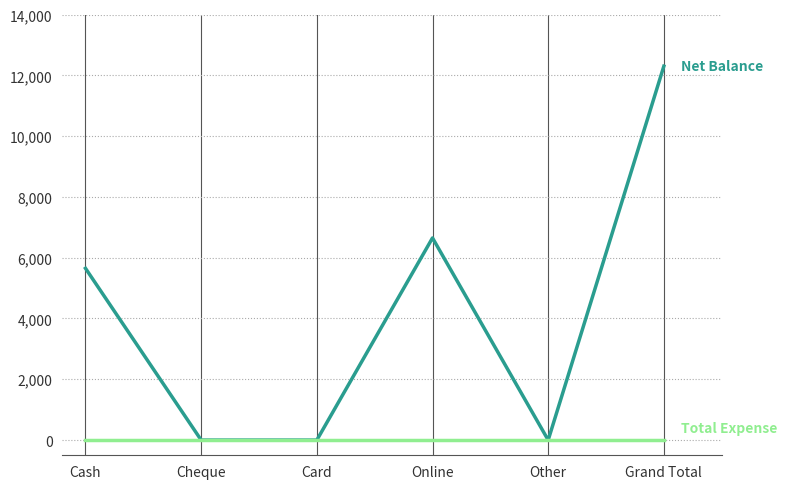

How many categories are shown in the chart?

6